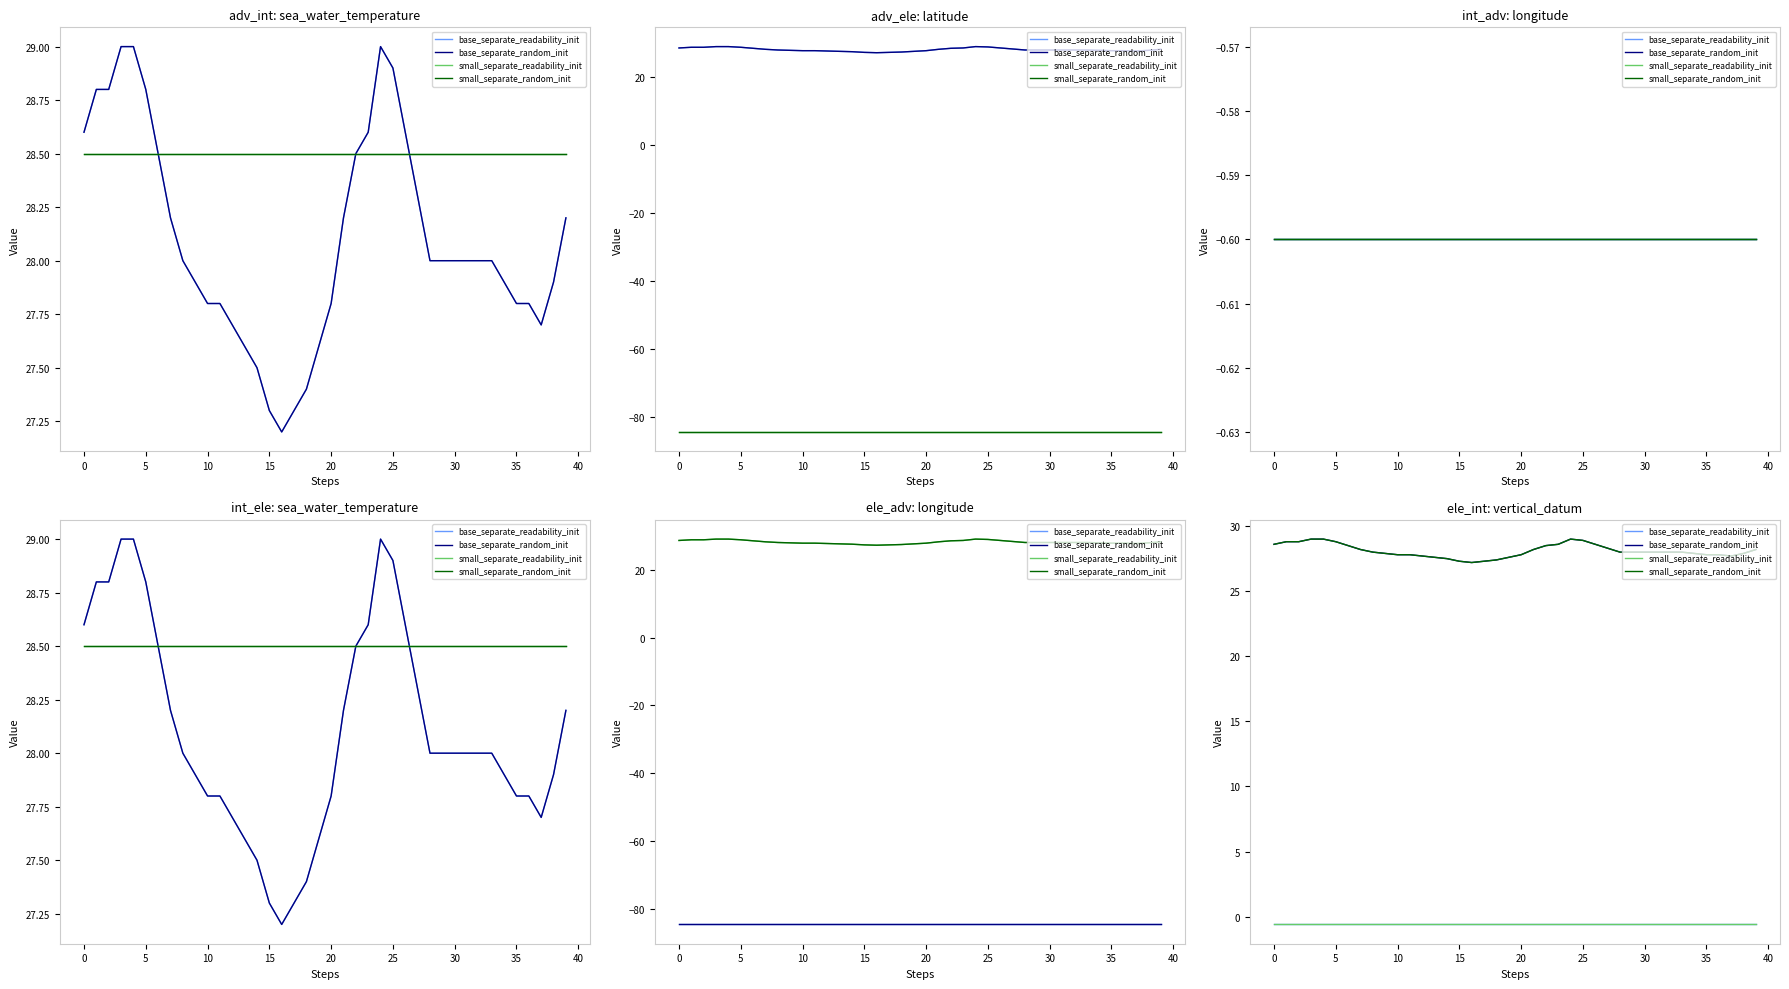

At how many categories does at least one series exceed 19?

40